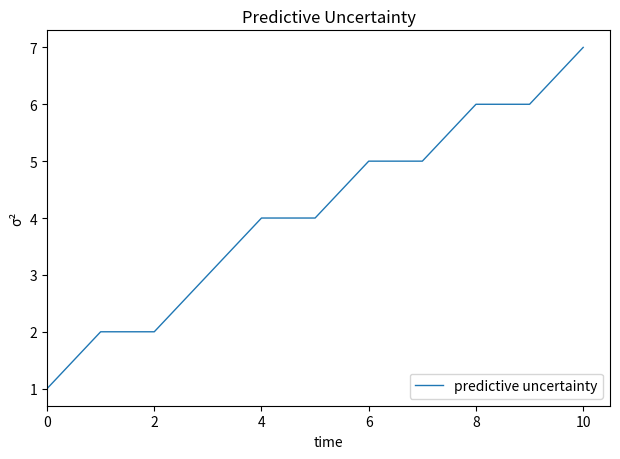

What is the minimum value shown in the chart?

1